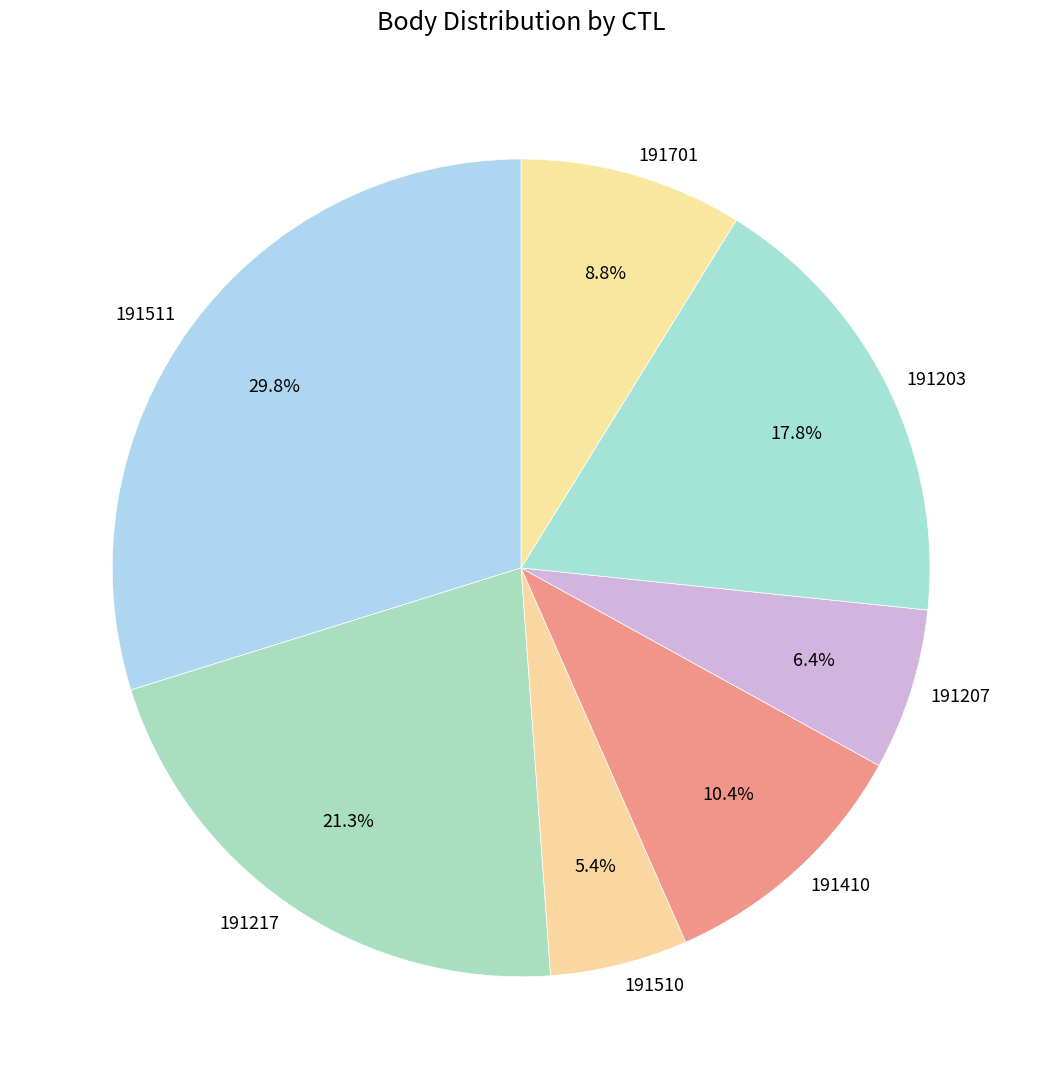

What percentage is the 191207 slice, to the nearest percent?

6%